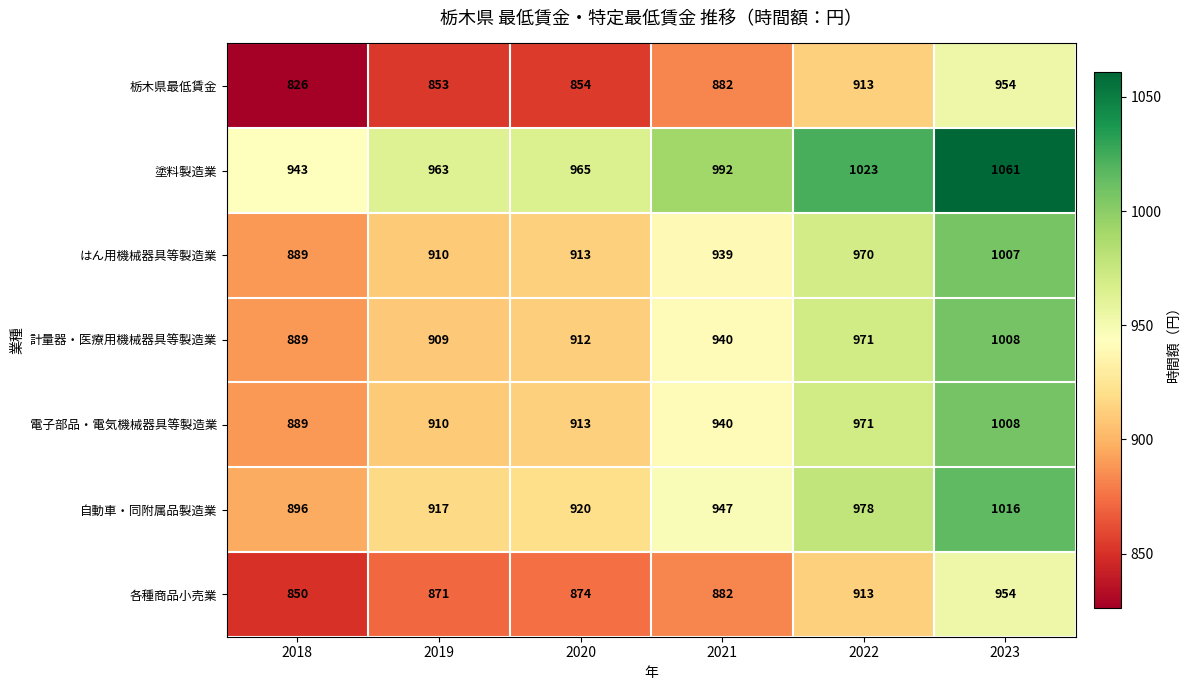

At which category does the chart reach its peak across all series?

2023